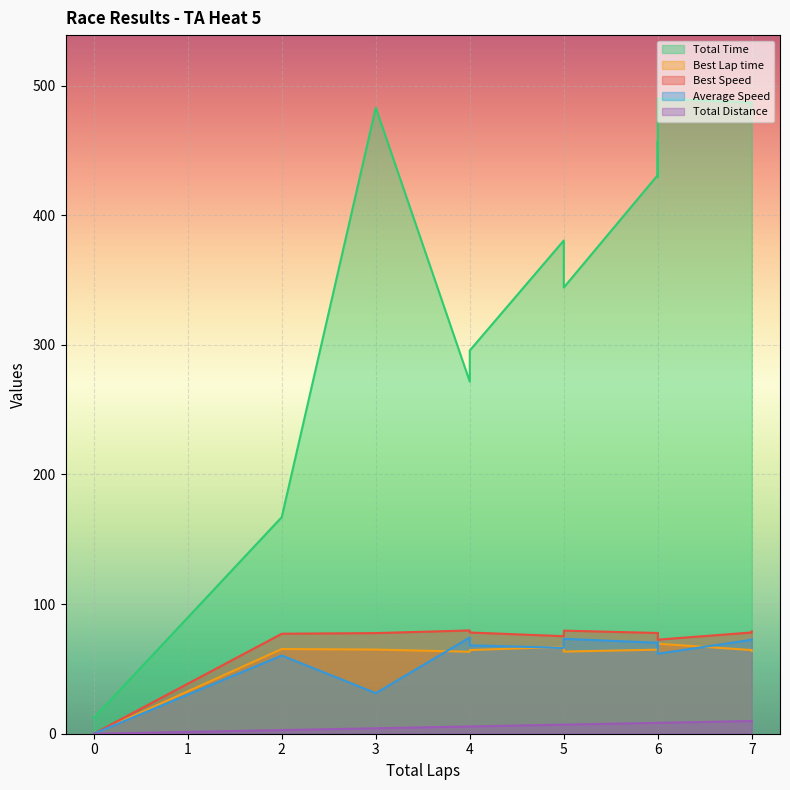

At which label does Average Speed first exceed 66?

4